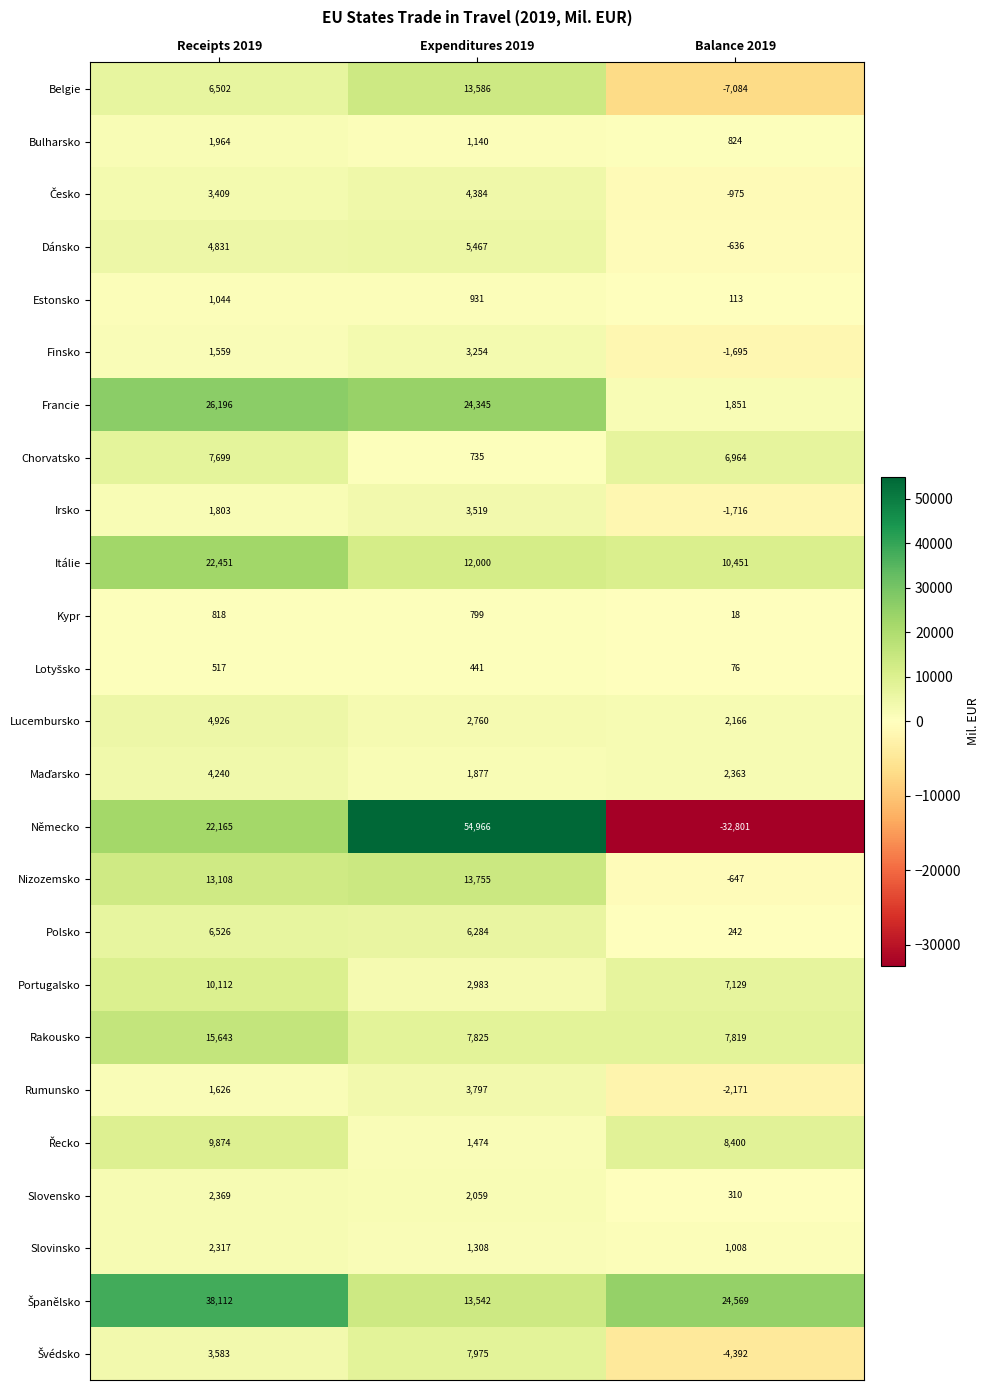

At how many categories does at least one series exceed 20377?

3